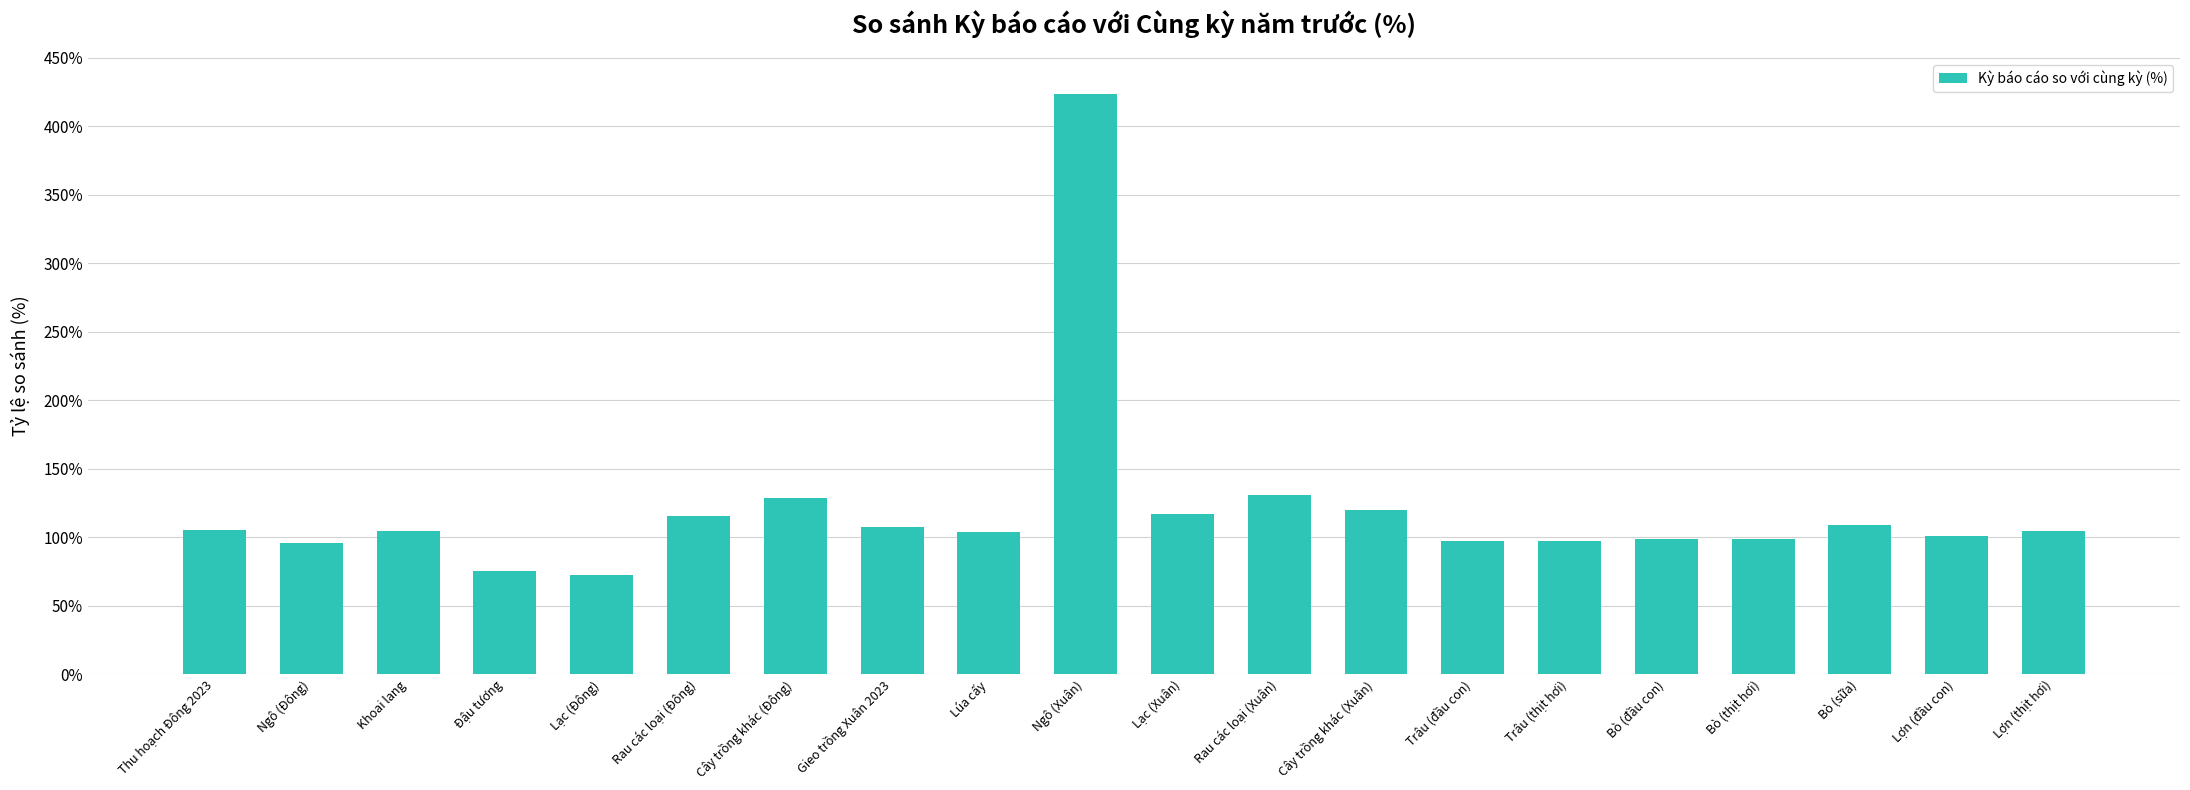

Does the chart contain any negative values?

No